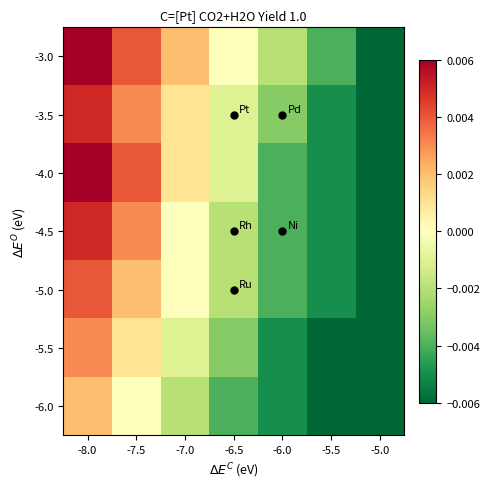

Reading left to right, list all the values displayed in this chart.

-3.0: -8.0=0.0	-7.5=0.0	-7.0=0.0	-6.5=0.0	-6.0=-0.0	-5.5=-0.0	-5.0=-0.0
-3.5: -8.0=0.0	-7.5=0.0	-7.0=0.0	-6.5=-0.0	-6.0=-0.0	-5.5=-0.0	-5.0=-0.0
-4.0: -8.0=0.0	-7.5=0.0	-7.0=0.0	-6.5=-0.0	-6.0=-0.0	-5.5=-0.0	-5.0=-0.0
-4.5: -8.0=0.0	-7.5=0.0	-7.0=0.0	-6.5=-0.0	-6.0=-0.0	-5.5=-0.0	-5.0=-0.0
-5.0: -8.0=0.0	-7.5=0.0	-7.0=0.0	-6.5=-0.0	-6.0=-0.0	-5.5=-0.0	-5.0=-0.0
-5.5: -8.0=0.0	-7.5=0.0	-7.0=-0.0	-6.5=-0.0	-6.0=-0.0	-5.5=-0.0	-5.0=-0.0
-6.0: -8.0=0.0	-7.5=0.0	-7.0=-0.0	-6.5=-0.0	-6.0=-0.0	-5.5=-0.0	-5.0=-0.0